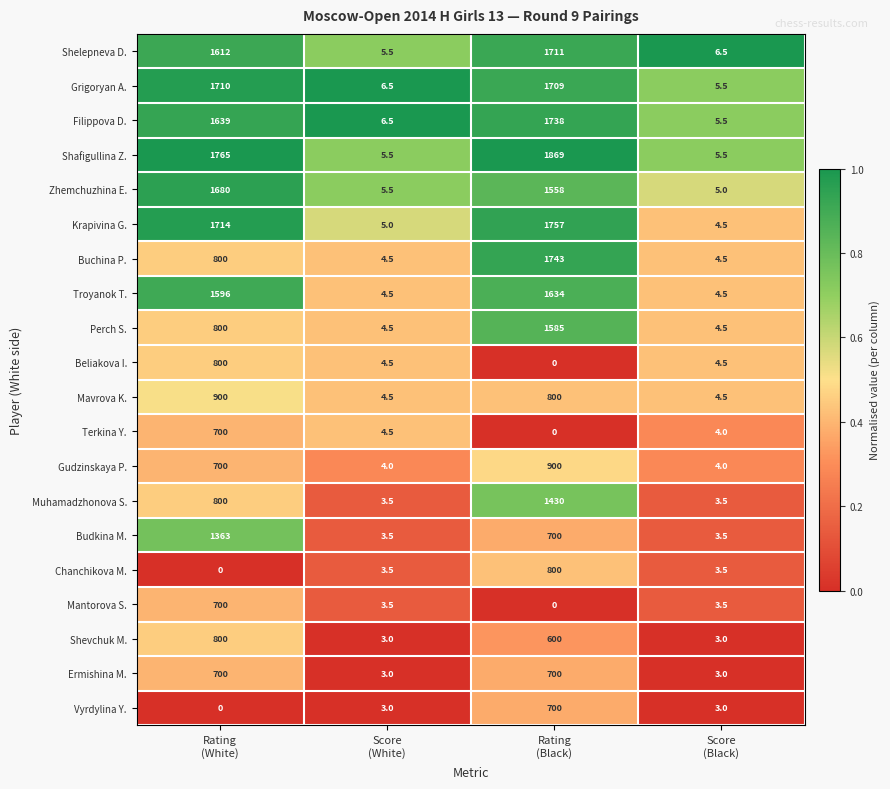

What is the difference between the maximum and minimum values in the Perch S. series?

1580.5